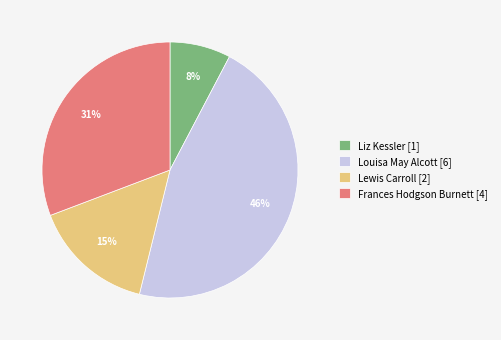

To the nearest percent, what is the combined percentage of Liz Kessler and Louisa May Alcott?

54%